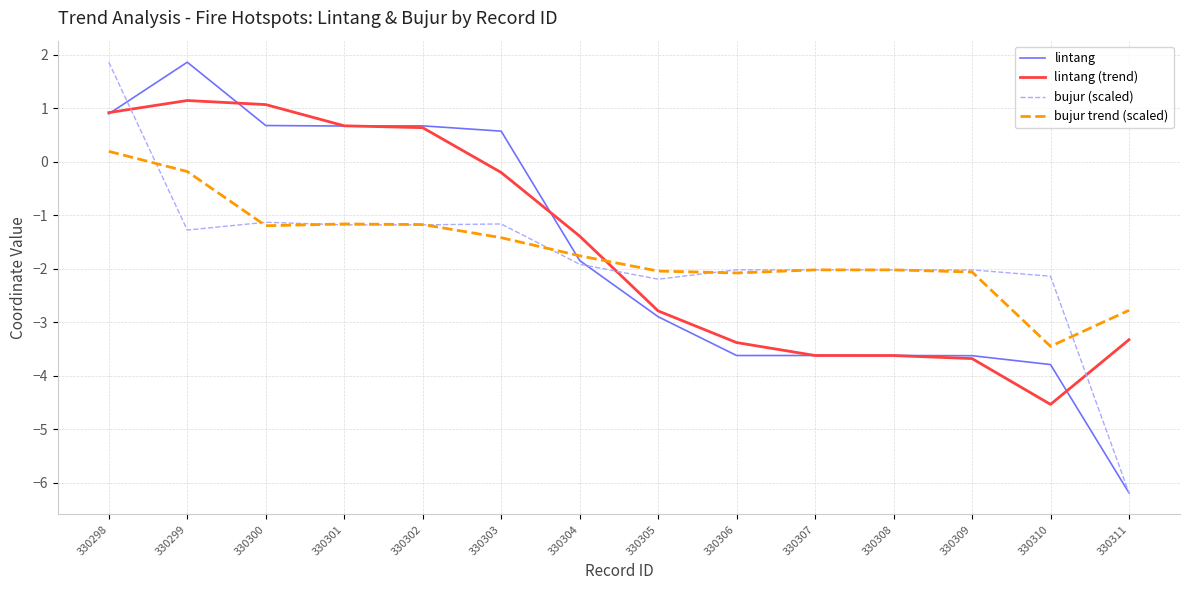

What is the greatest value displayed?

1.9